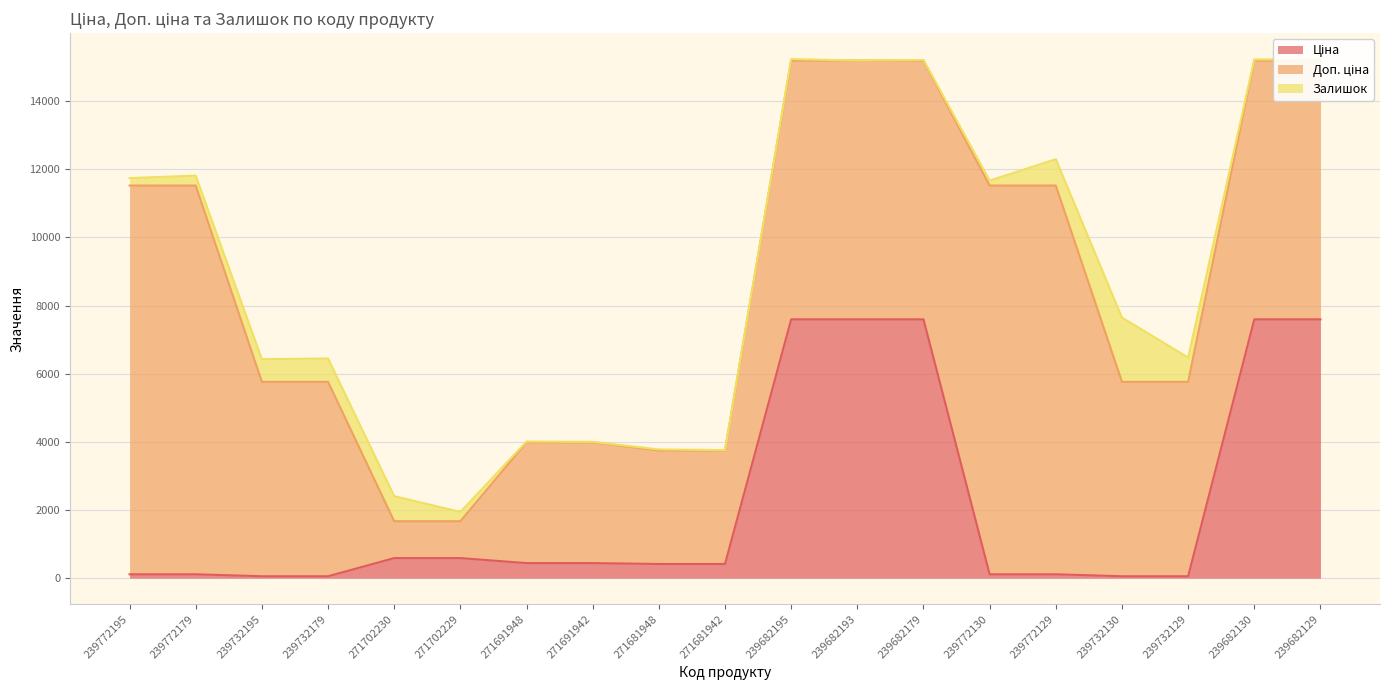

What is the difference between the maximum and minimum values in the Залишок series?

1887.0